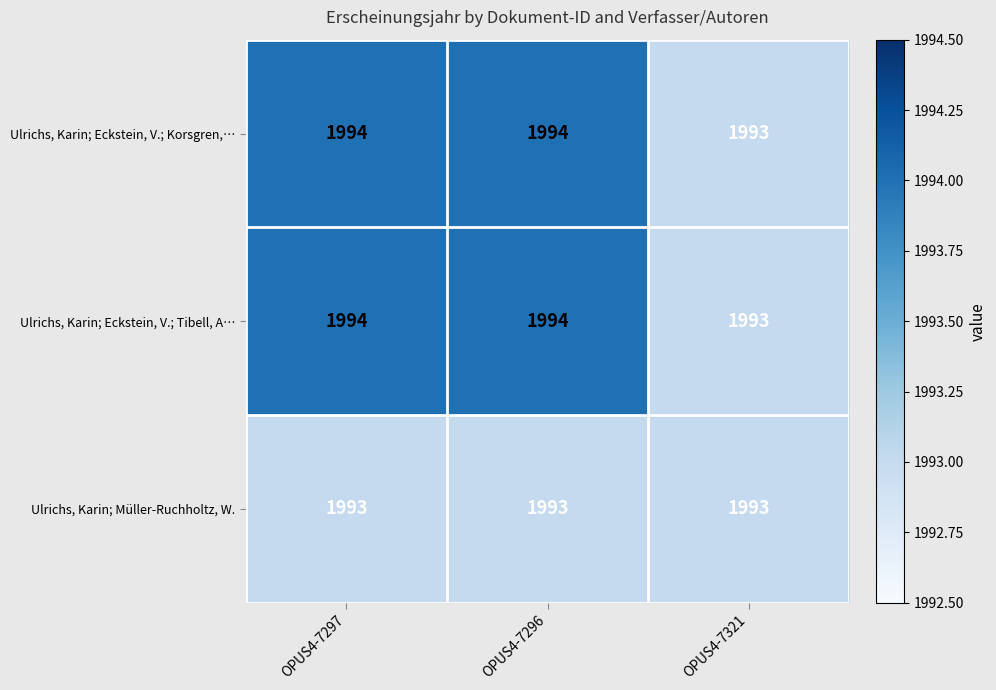

What is the average value of the Ulrichs, Karin; Eckstein, V.; Korsgren,… series?

1994